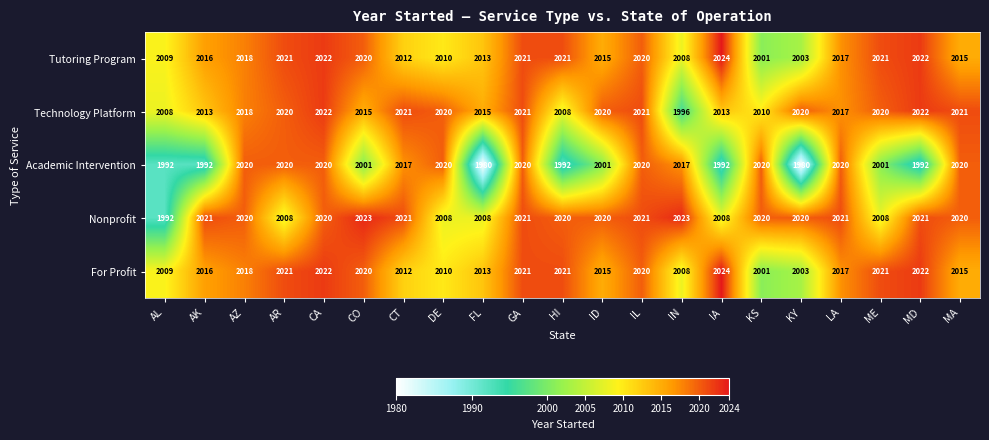

What is the spread (max minus min) of values at ME?

20